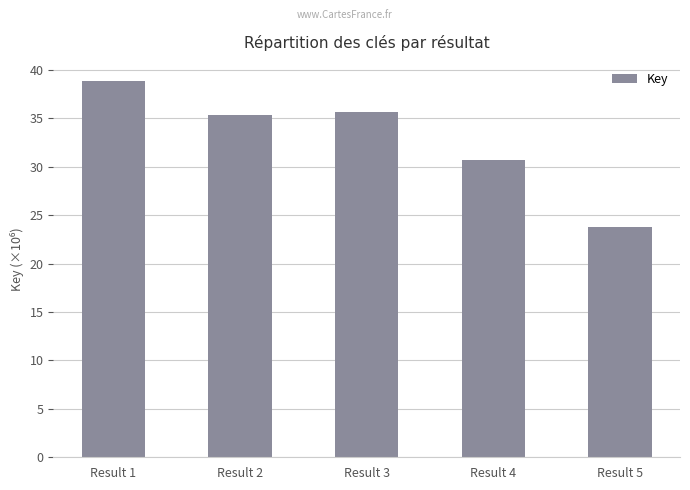

What is the difference between the maximum and minimum values?

15.1